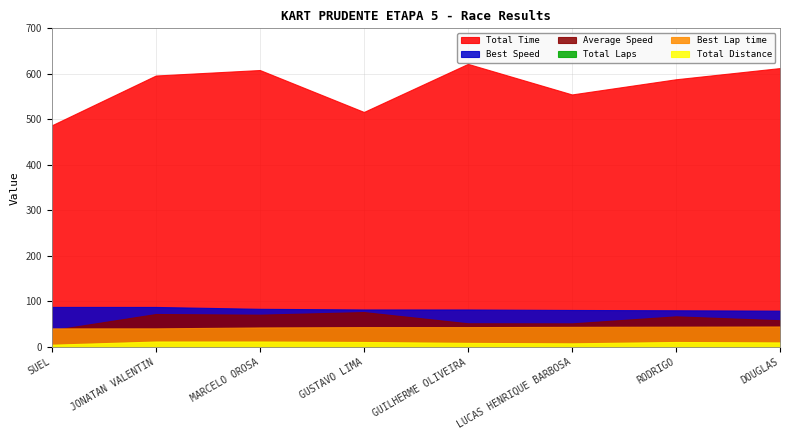

Which series has the largest range (max minus min)?

Total Time